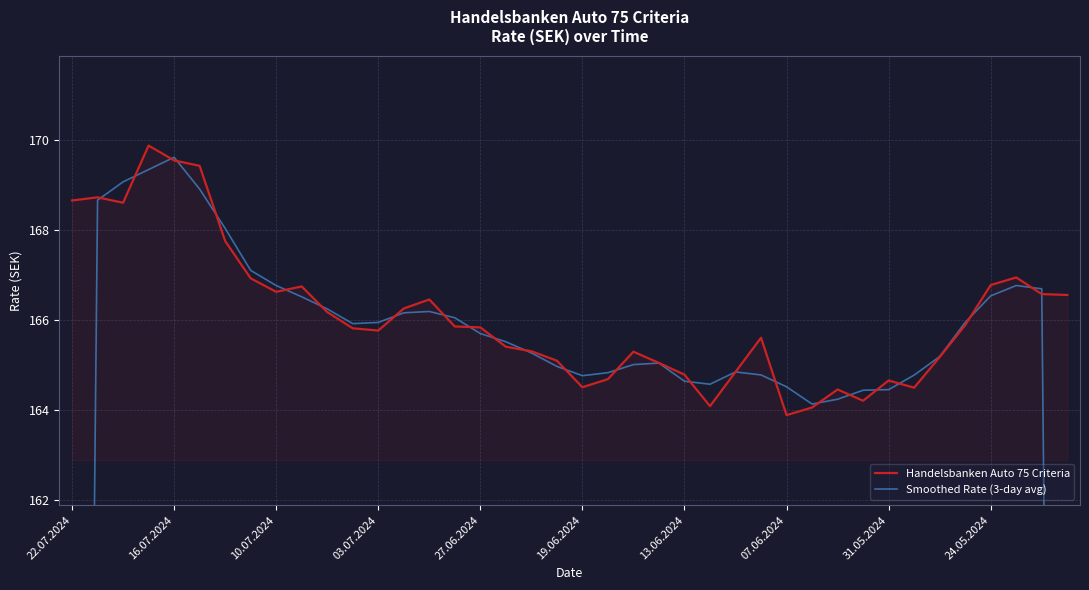

True or false: Handelsbanken Auto 75 Criteria has a value of 265.3 at 31.

False